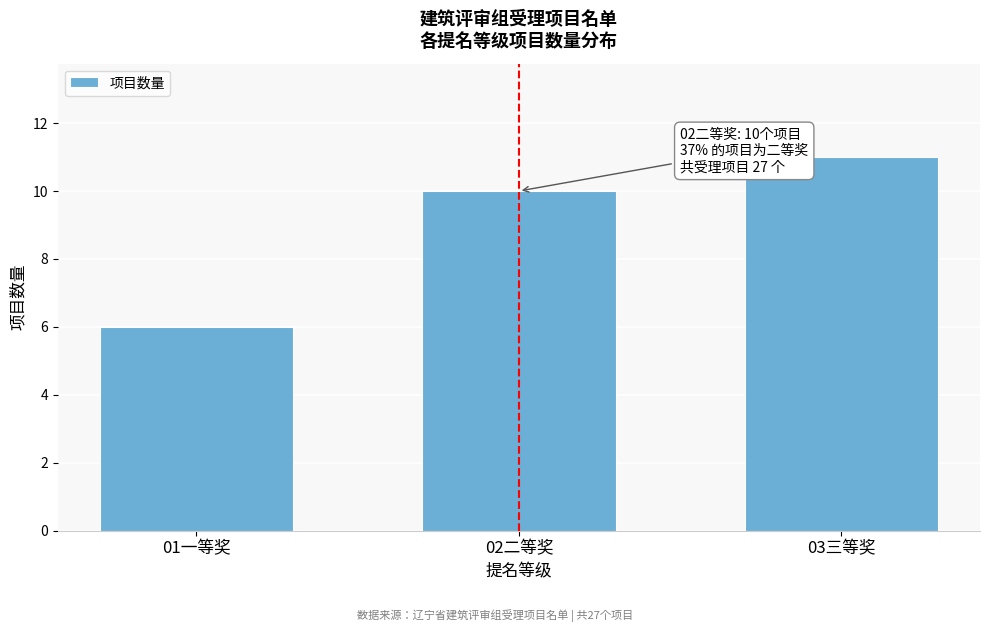

Reading right to left, what are all the values shown in this chart?

11	10	6